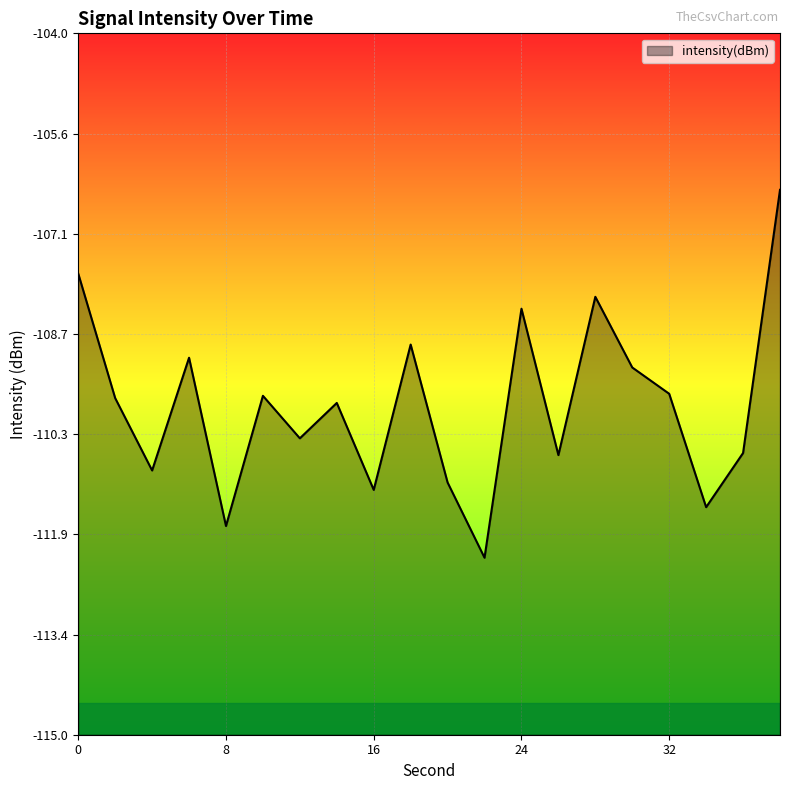

What is the difference between the maximum and minimum values?

5.8